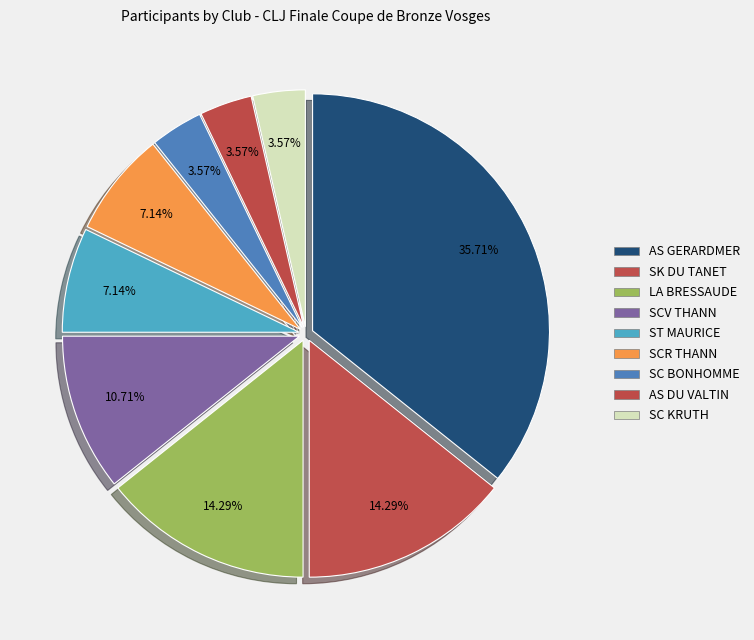

The SCV THANN slice represents 1% of the pie. True or false?

False